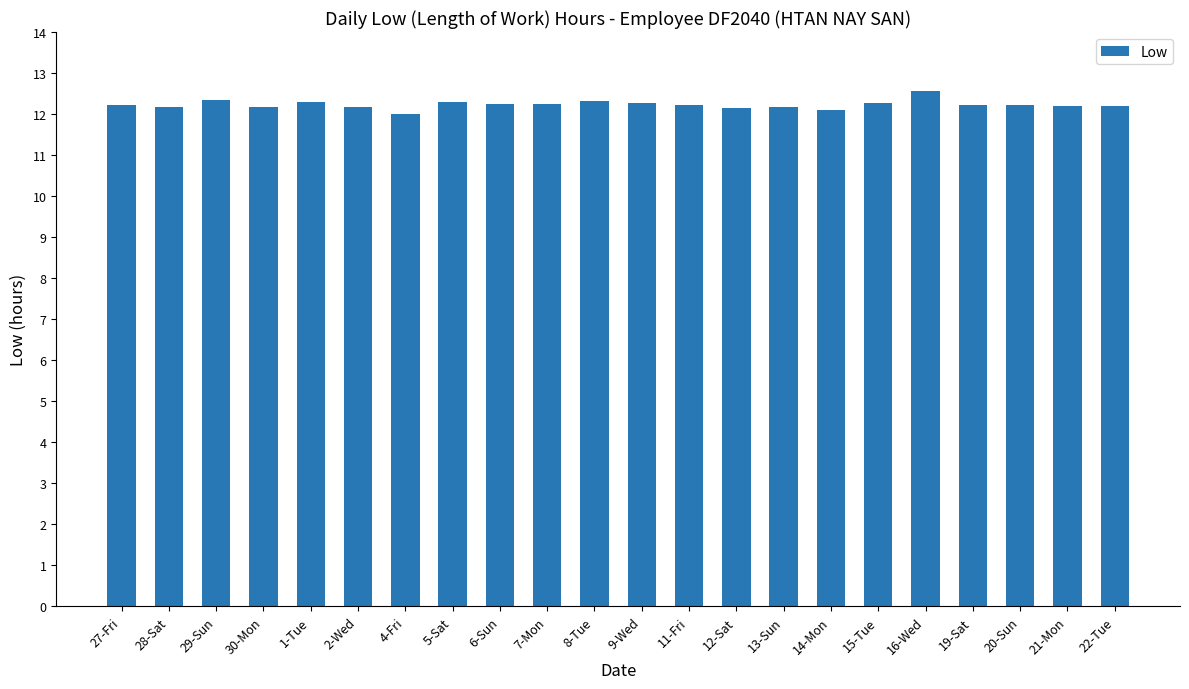

What is the label of the 8th bar from the left?

5-Sat